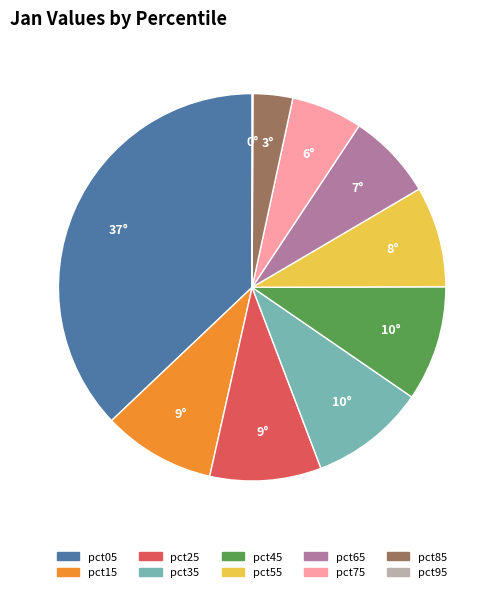

Combined, do pct65 and pct45 account for over 50%?

No